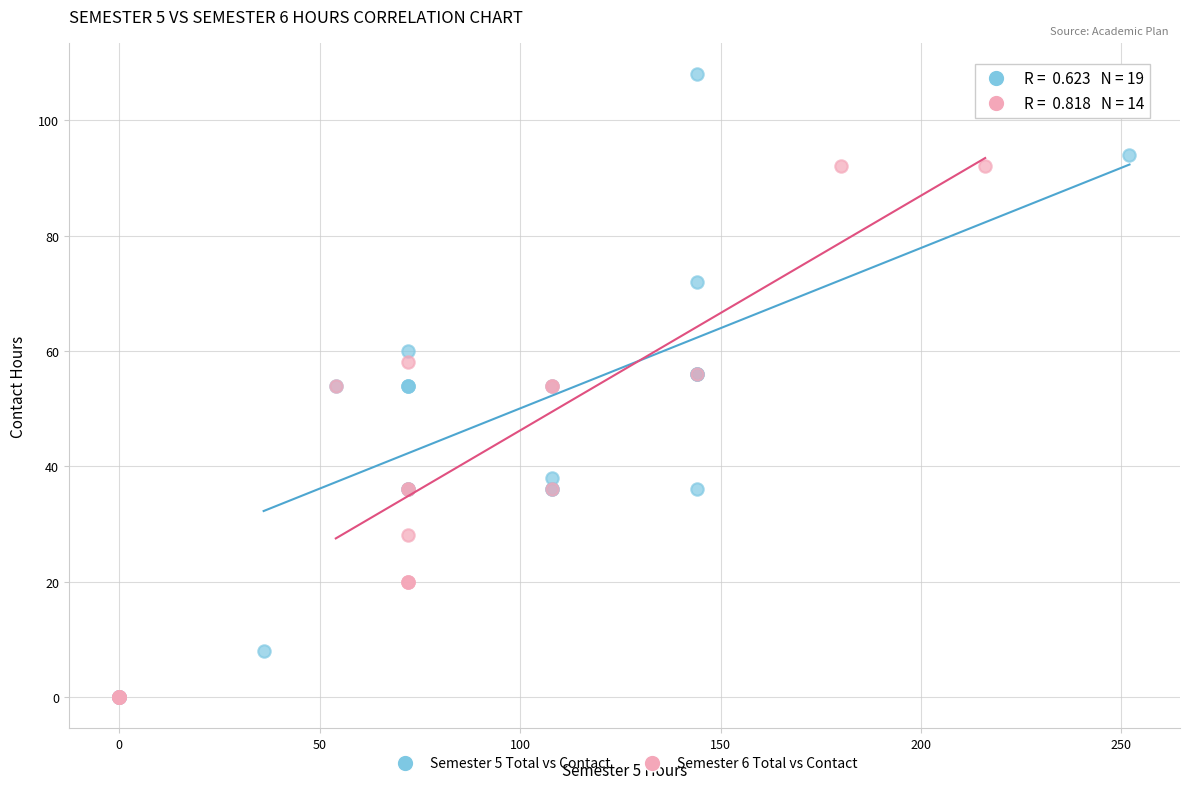

Which series contains the highest Y value?

Semester 5 Total vs Contact